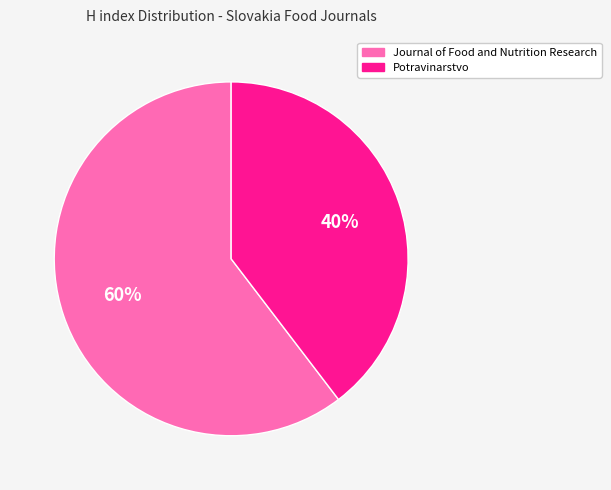

To the nearest percent, what is the average slice percentage?

50%